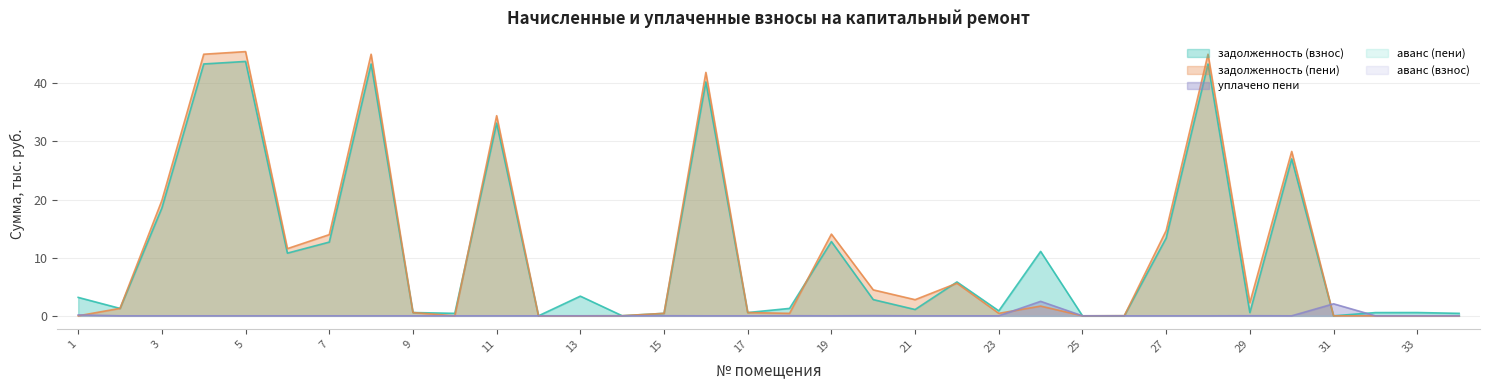

List the series in order of their peak value, lowest first.

уплачено пени, задолженность (взнос), задолженность (пени)